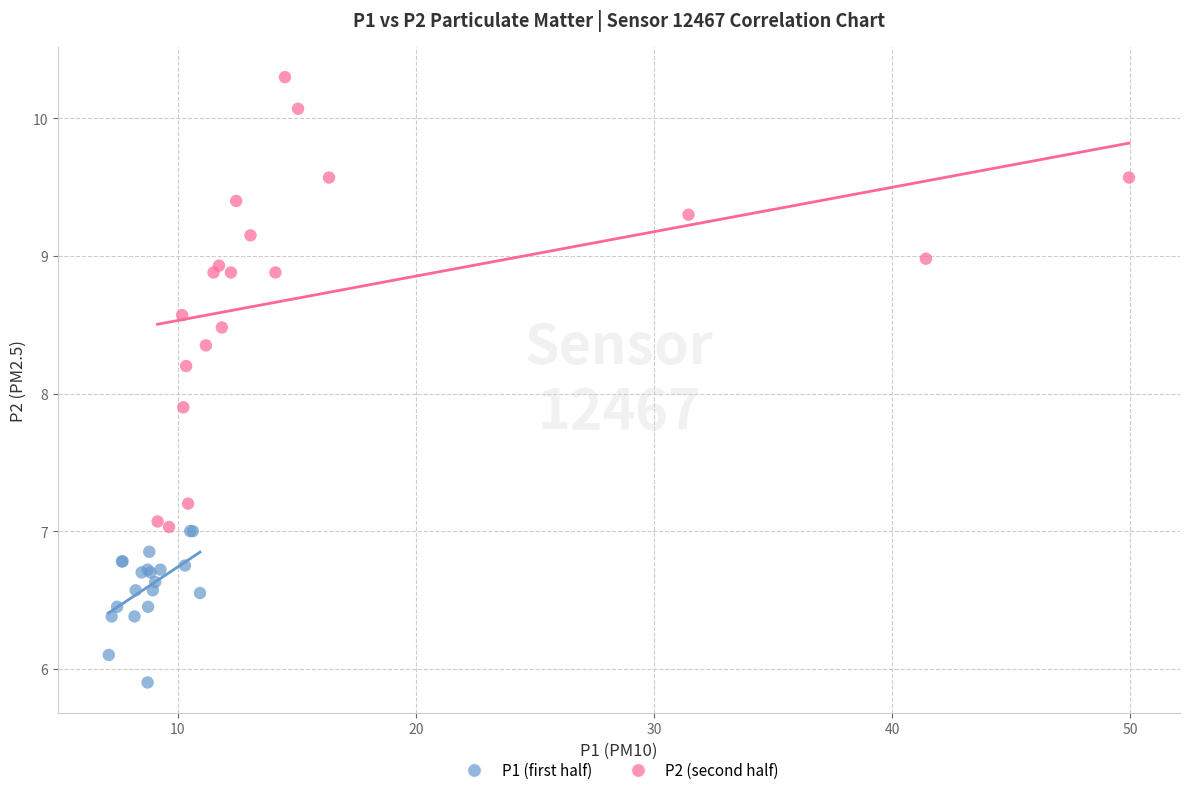

Which series contains the highest Y value?

P2 (second half)